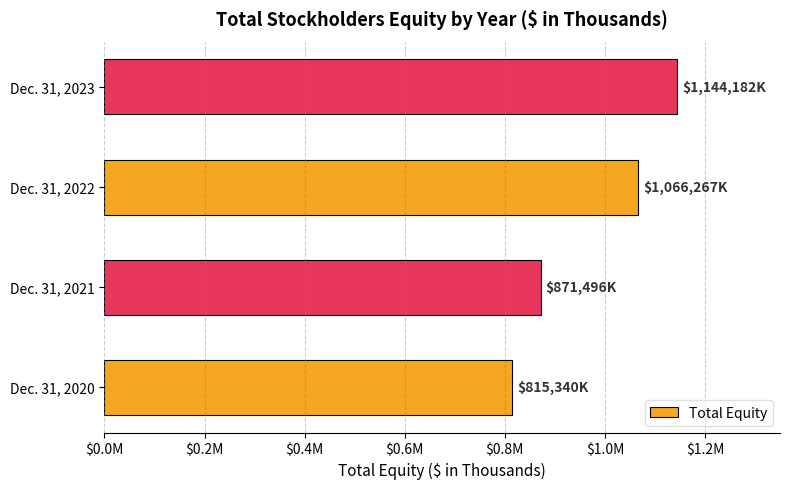

Are the bars horizontal?

Yes